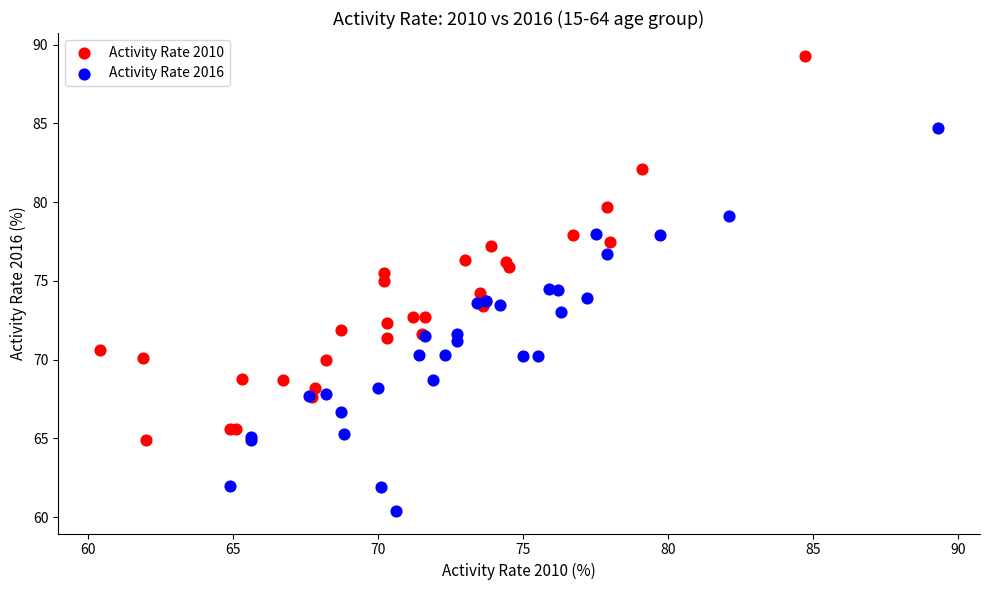

Which series contains the highest Y value?

Activity Rate 2010